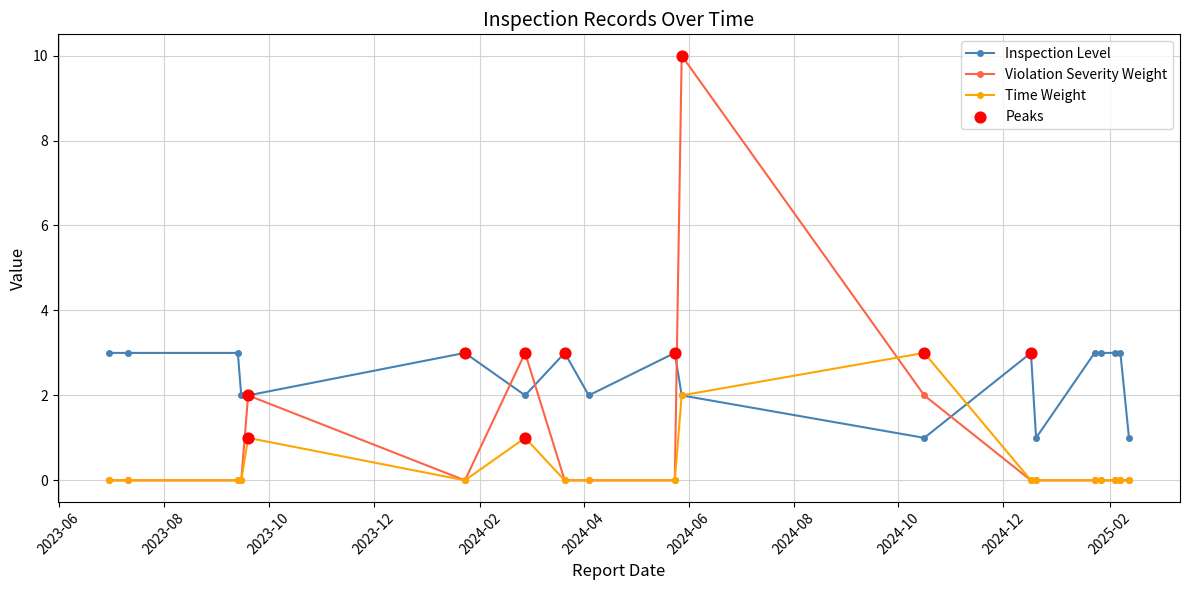

Which series has the largest range (max minus min)?

Violation Severity Weight